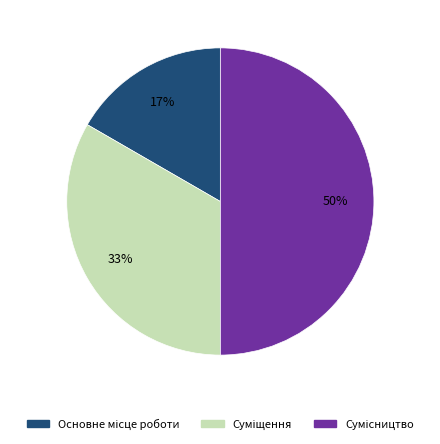

To the nearest percent, what is the difference between the largest and smallest slice percentages?

33%